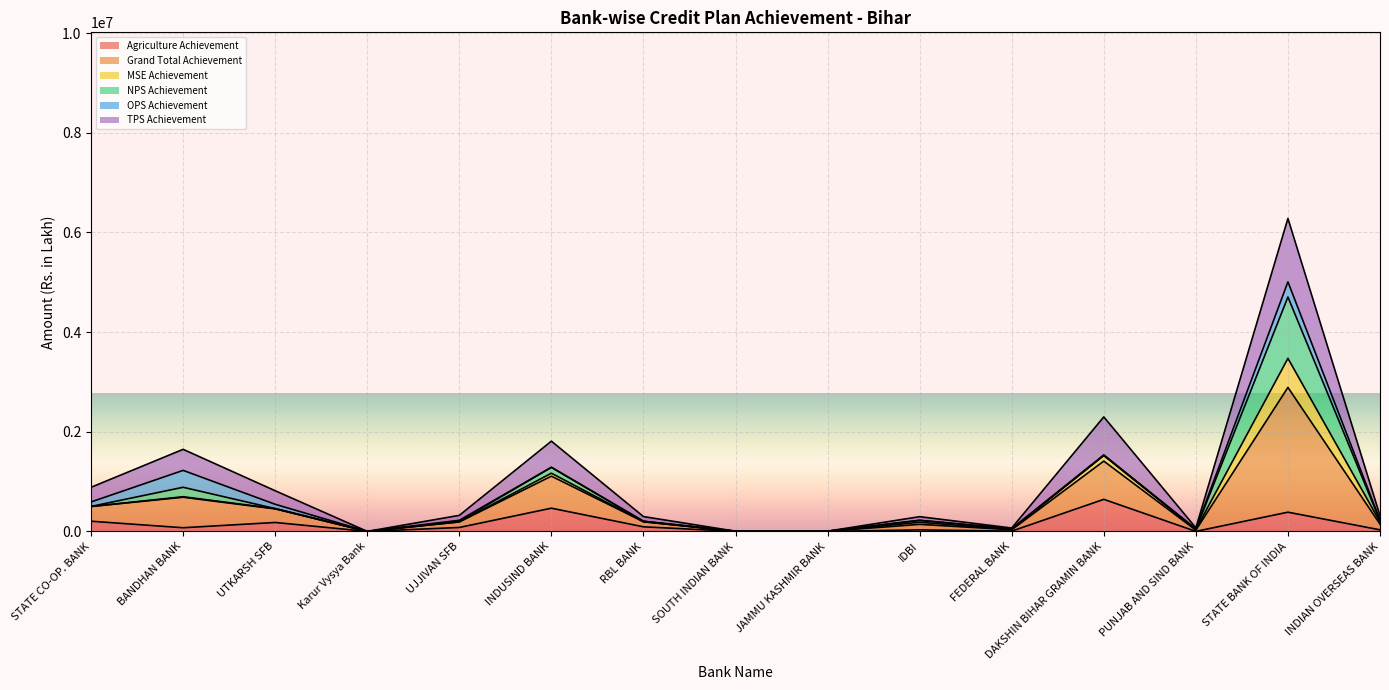

At FEDERAL BANK, list the series in order from largest to smallest.

Grand Total Achievement, TPS Achievement, Agriculture Achievement